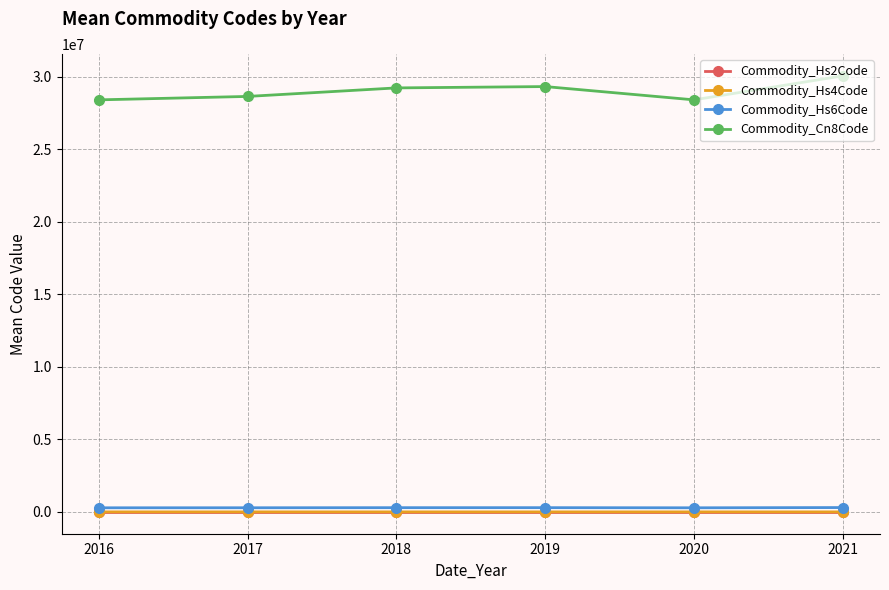

Read the Commodity_Hs6Code value at 2018.

292207.4